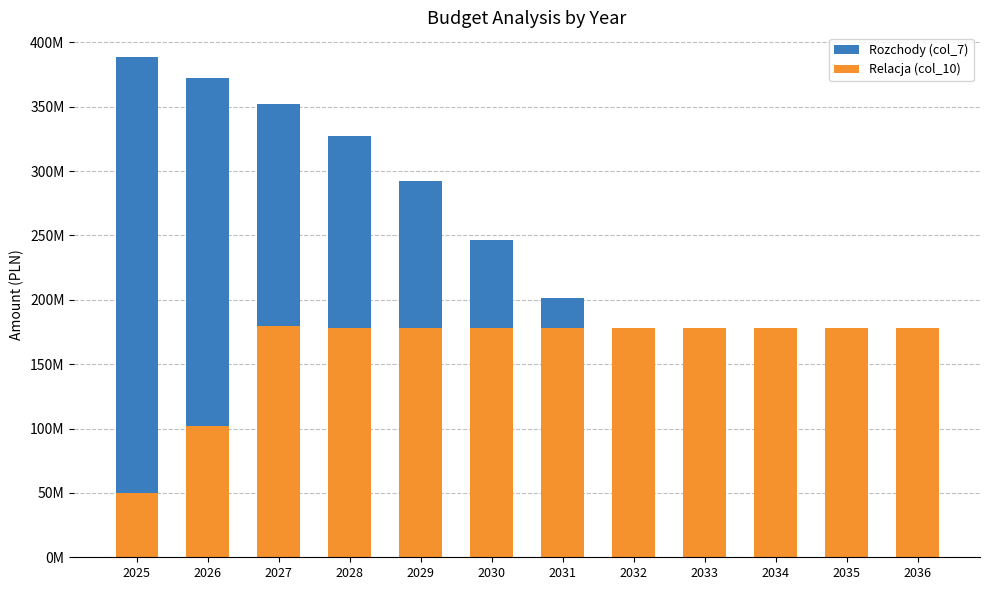

Reading left to right, list all the values displayed in this chart.

Rozchody (col_7): 2025=388292000.0	2026=371904000.0	2027=352000000.0	2028=327194900.0	2029=292090200.0	2030=246191200.0	2031=201404200.0	2032=152396100.0	2033=113396000.0	2034=74000000.0	2035=37000000.0	2036=0.0
Relacja (col_10): 2025=49772563.2	2026=102080617.9	2027=179727232.0	2028=178225776.0	2029=178225776.0	2030=178225776.0	2031=178225776.0	2032=178225776.0	2033=178225776.0	2034=178225776.0	2035=178225776.0	2036=178225776.0